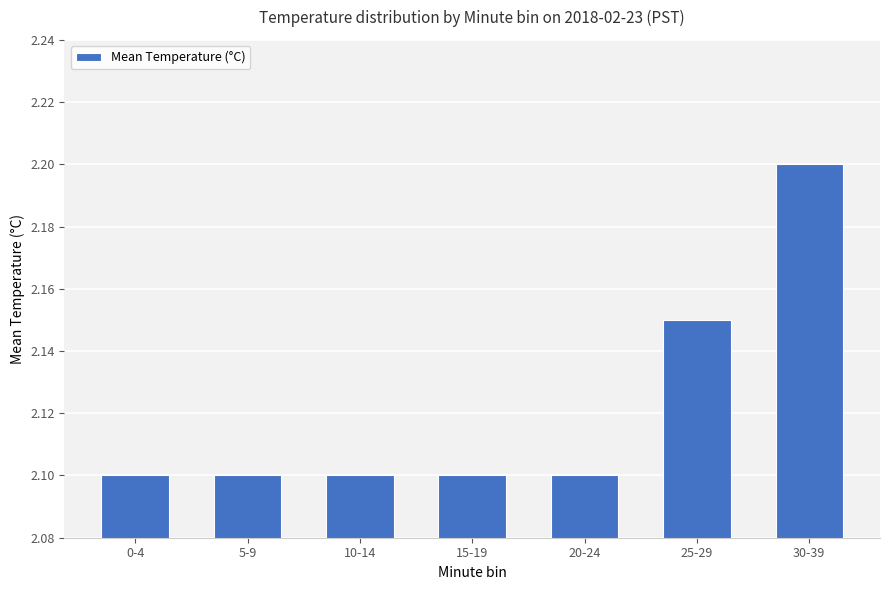

Count the values in the range 2 to 3.

7